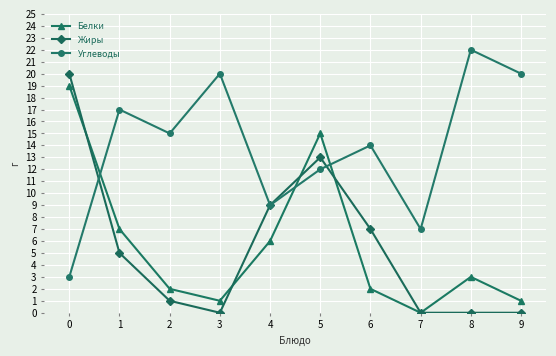

What are all the series names shown in the legend?

Белки, Жиры, Углеводы